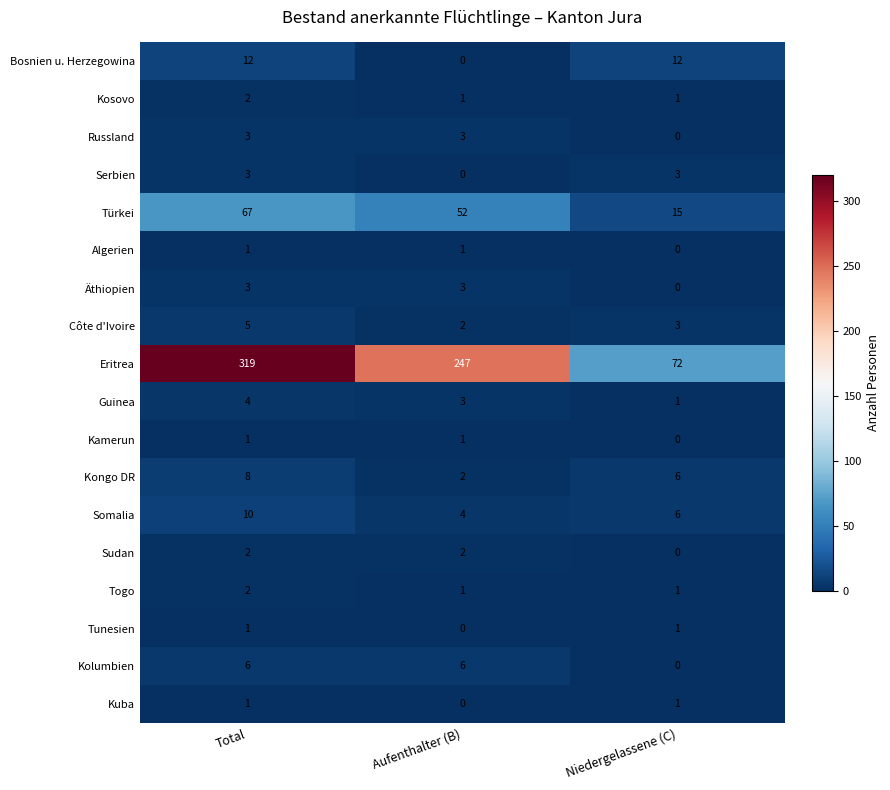

The value of Kamerun at Total is 0. True or false?

False